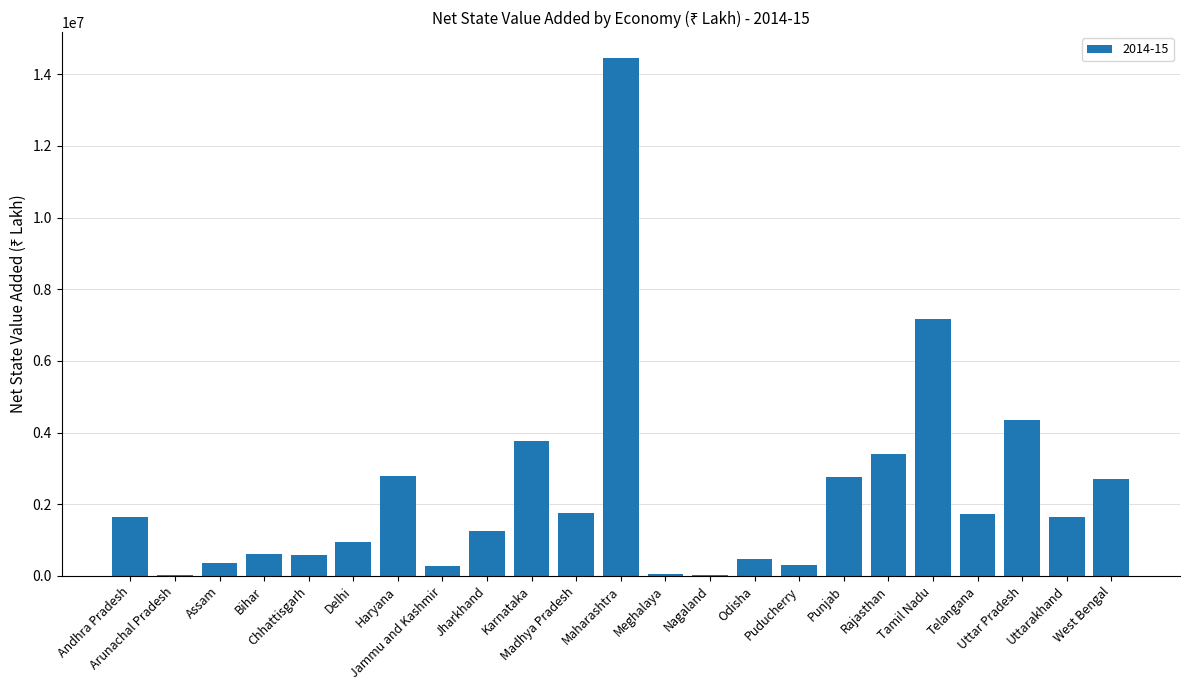

Approximately how many times larger is the value at Karnataka compared to Punjab?

1.4